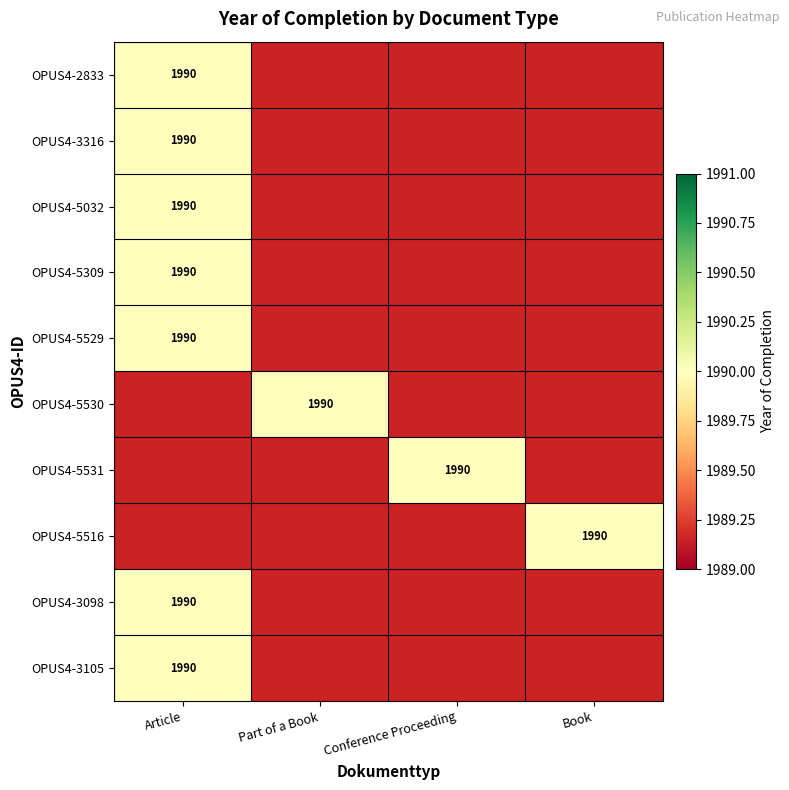

True or false: OPUS4-3105 has a value of -696 at Conference Proceeding.

False